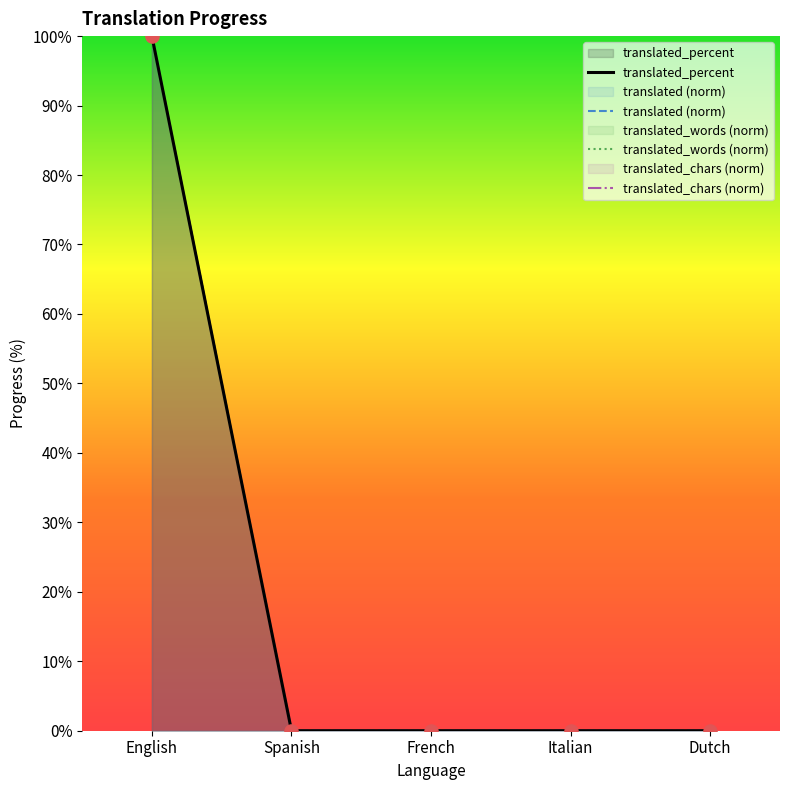

Which series has the largest total across all categories?

translated